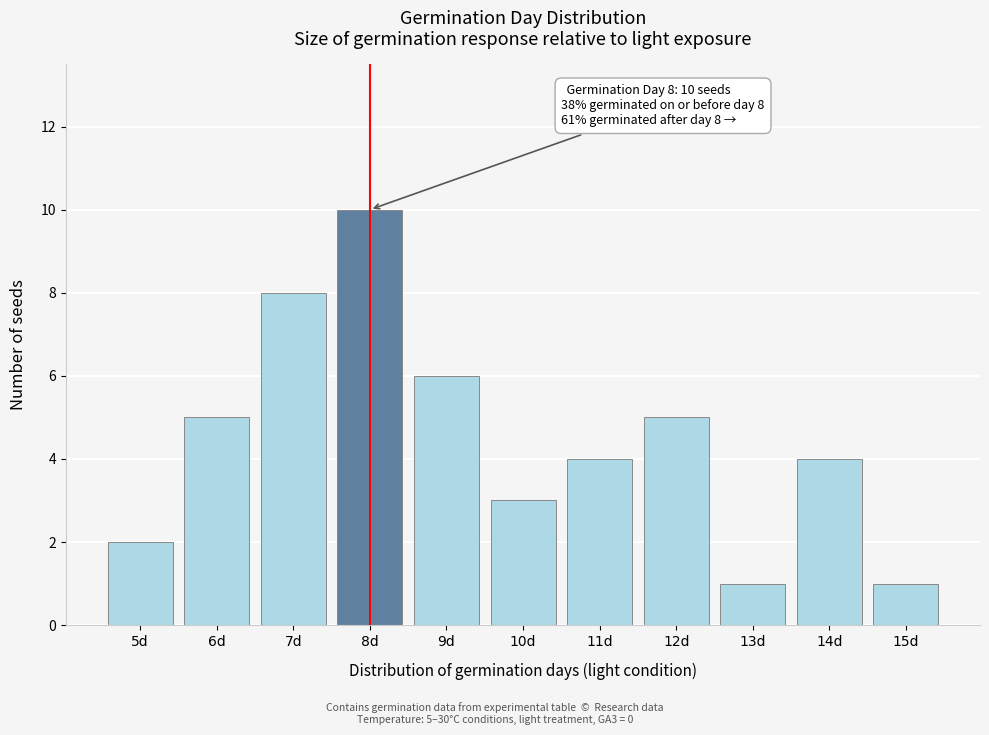

Reading left to right, extract all data points from this chart.

2	5	8	10	6	3	4	5	1	4	1